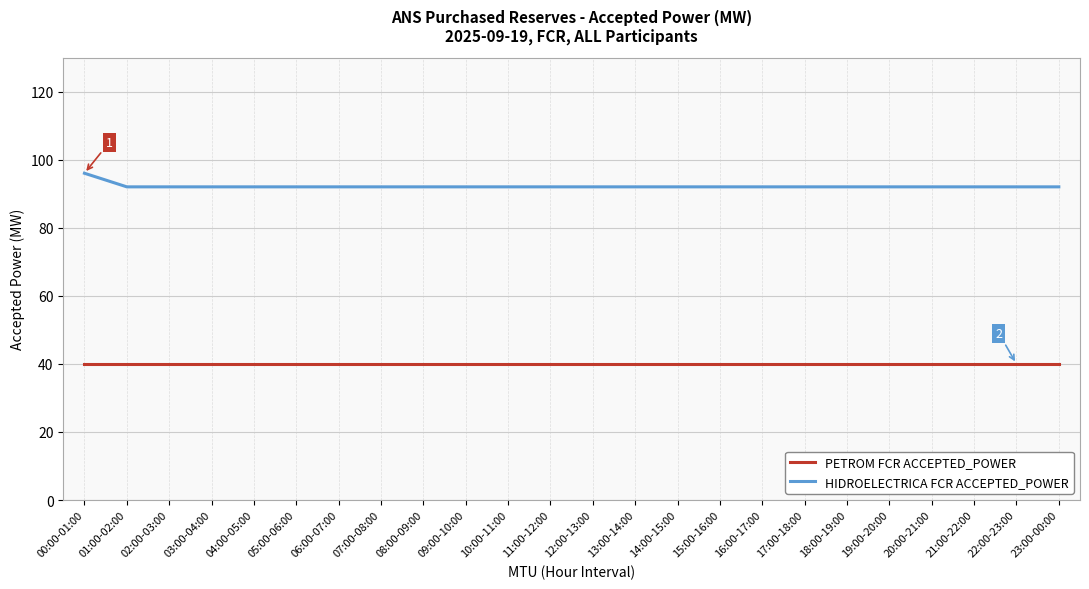

What is the sum of the PETROM FCR ACCEPTED_POWER values at 16:00-17:00 and 18:00-19:00?

80